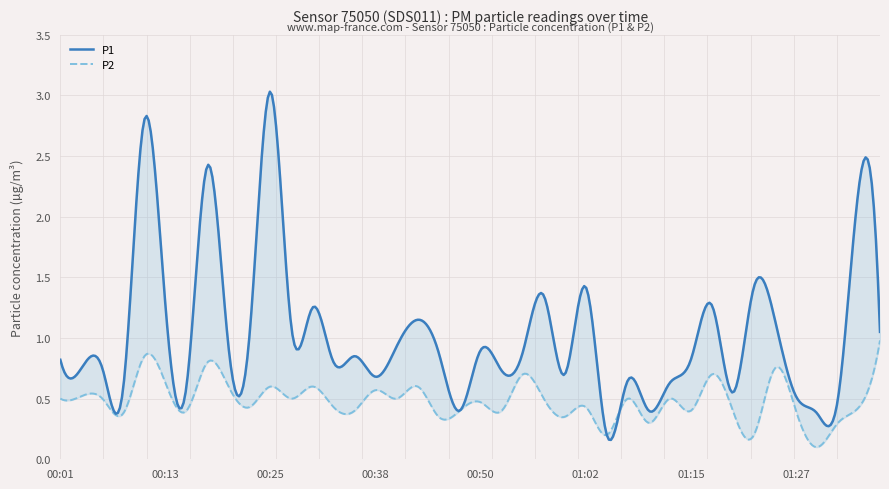

Reading right to left, transcribe all the data shown in this chart.

P1: 01:37=1.1	01:35=2.2	01:32=0.5	01:30=0.4	01:27=0.5	01:25=1.1	01:22=1.4	01:20=0.6	01:17=1.3	01:15=0.8	01:12=0.6	01:10=0.4	01:07=0.7	01:05=0.2	01:02=1.4	01:00=0.7	00:57=1.4	00:55=0.9	00:53=0.7	00:50=0.9	00:47=0.4	00:45=0.9	00:43=1.1	00:40=0.9	00:38=0.7	00:35=0.8	00:33=0.8	00:30=1.2	00:28=1.1	00:25=3.0	00:23=1.0	00:20=0.9	00:18=2.4	00:15=0.6	00:13=1.3	00:11=2.8	00:08=0.6	00:06=0.8	00:03=0.8	00:01=0.8
P2: 01:37=1.0	01:35=0.4	01:32=0.3	01:30=0.1	01:27=0.4	01:25=0.8	01:22=0.2	01:20=0.4	01:17=0.7	01:15=0.4	01:12=0.5	01:10=0.3	01:07=0.5	01:05=0.2	01:02=0.4	01:00=0.3	00:57=0.5	00:55=0.7	00:53=0.4	00:50=0.5	00:47=0.4	00:45=0.3	00:43=0.6	00:40=0.5	00:38=0.6	00:35=0.4	00:33=0.4	00:30=0.6	00:28=0.5	00:25=0.6	00:23=0.4	00:20=0.6	00:18=0.8	00:15=0.4	00:13=0.6	00:11=0.8	00:08=0.4	00:06=0.5	00:03=0.5	00:01=0.5